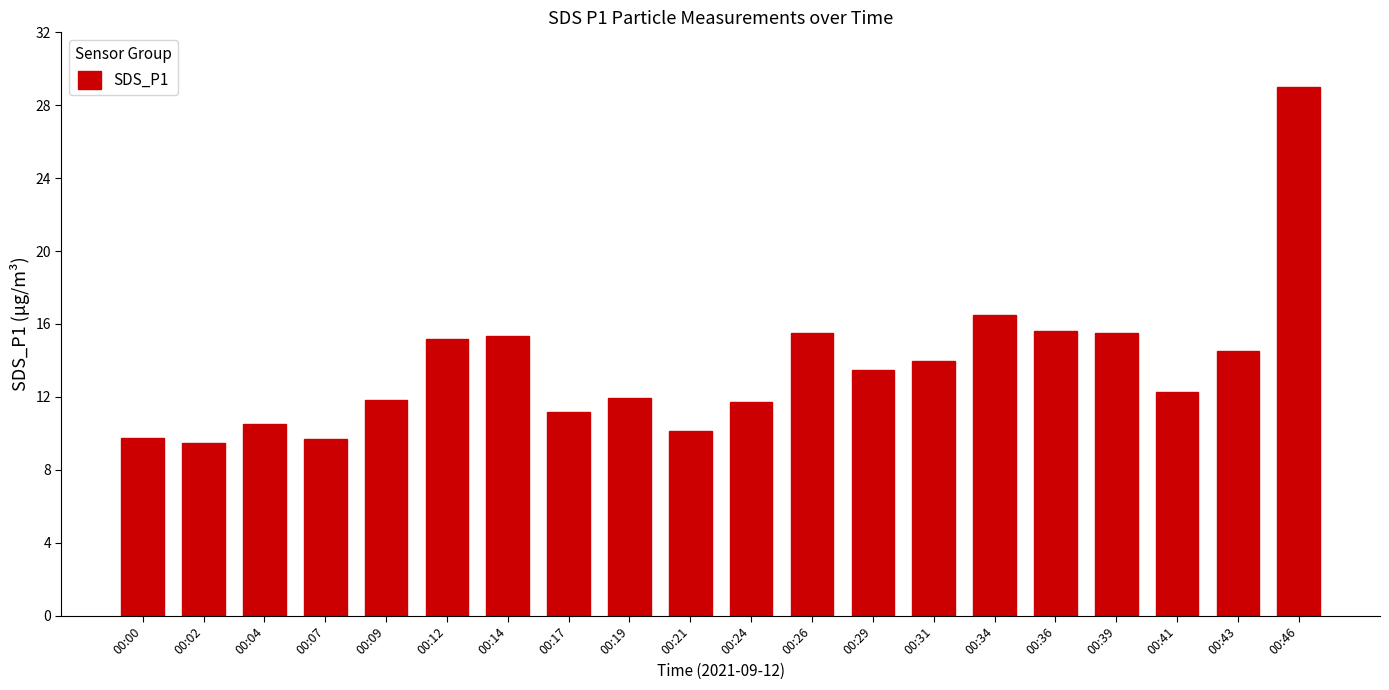

What is the change in value from 00:39 to 00:43?

-1.0